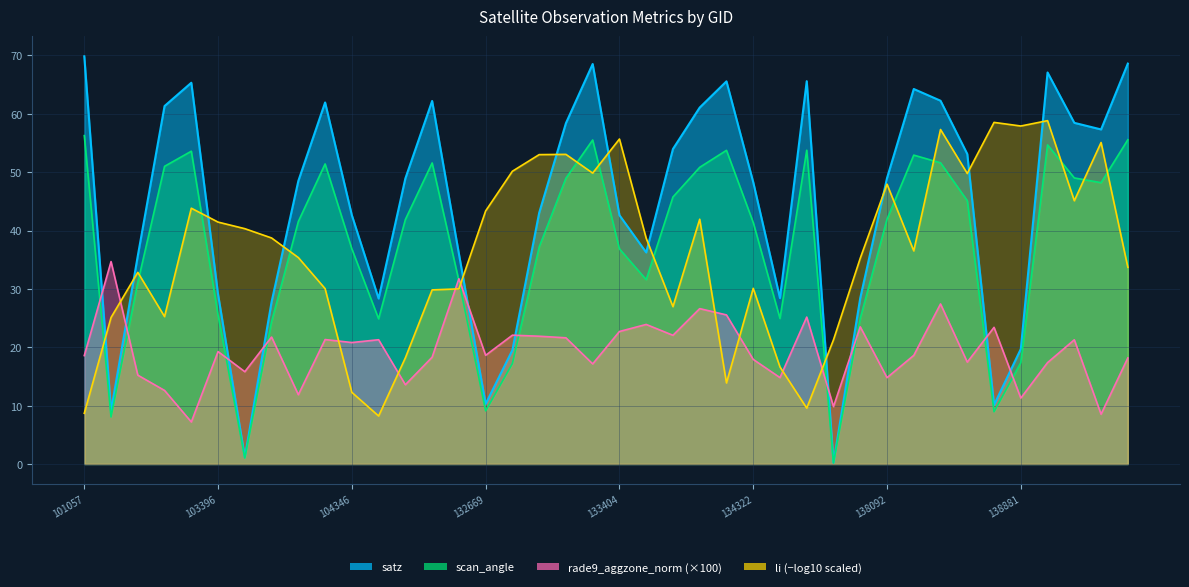

What value does the satz series have at 103031?

35.7